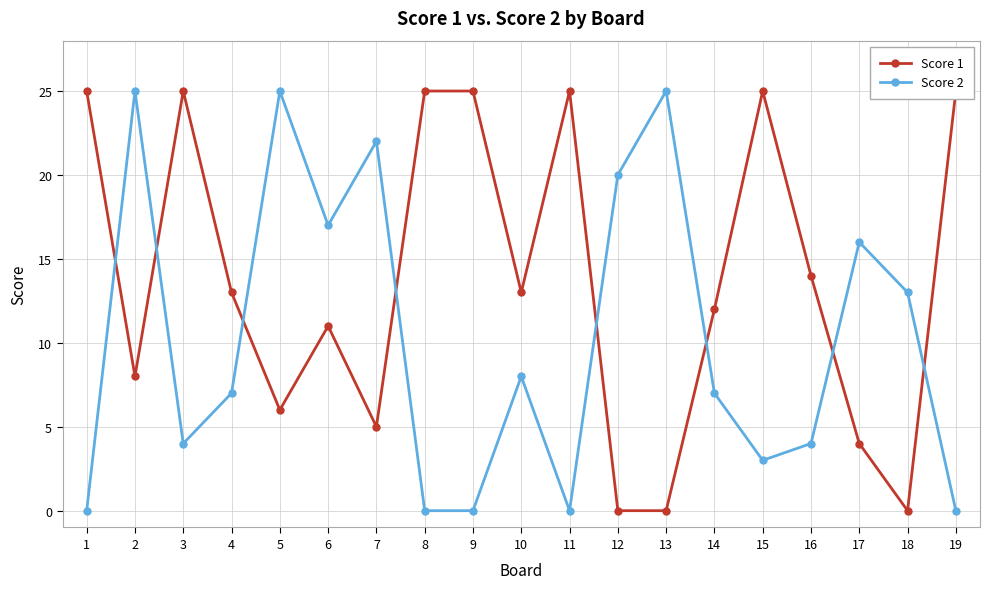

How many data points in Score 1 are above 13?

8